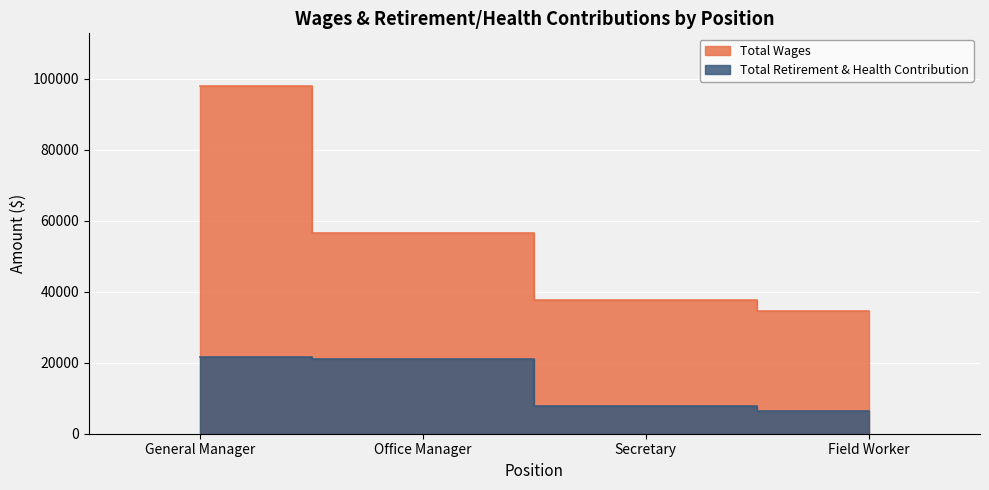

The Total Retirement & Health Contribution series shows 3160 at Secretary. True or false?

False